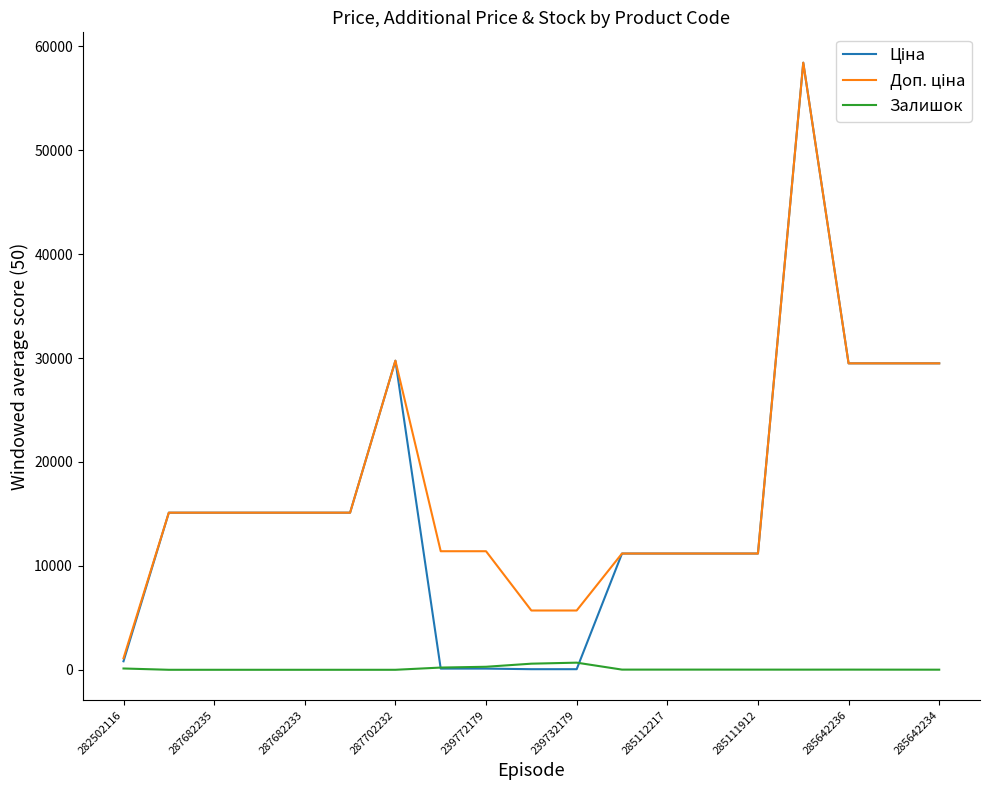

What is the maximum value shown in the chart?

58426.5